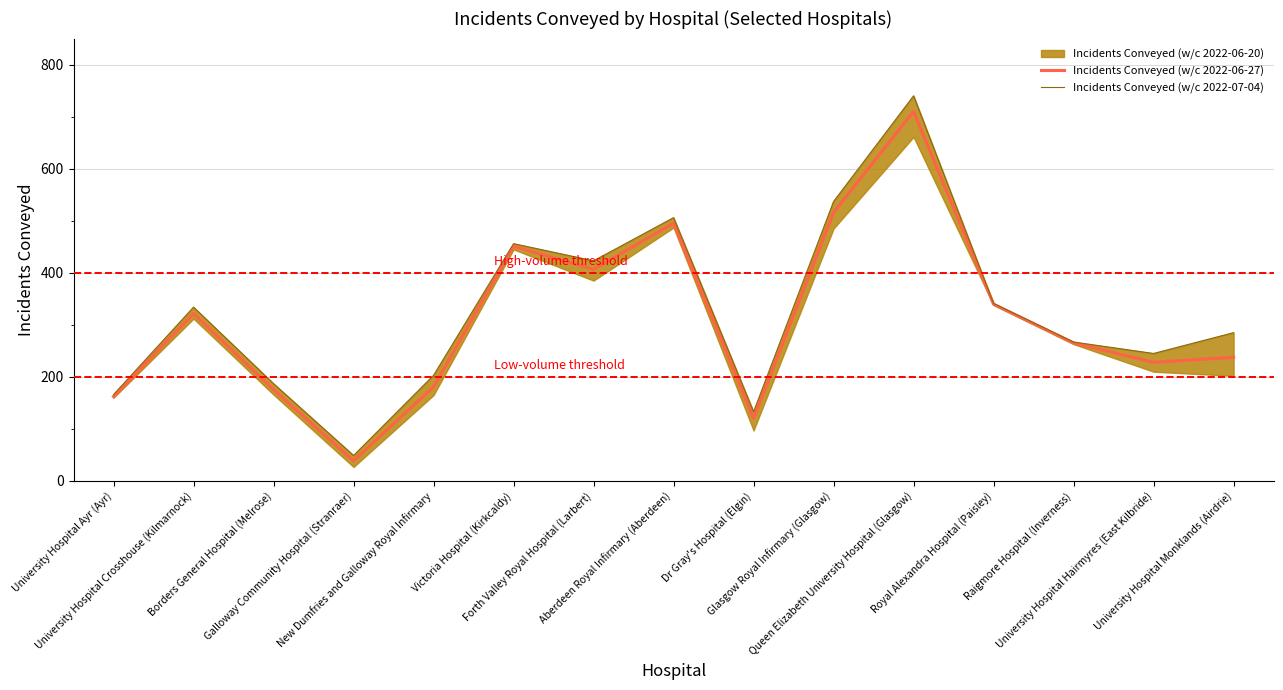

Which series has the largest range (max minus min)?

Incidents Conveyed (w/c 2022-07-04)